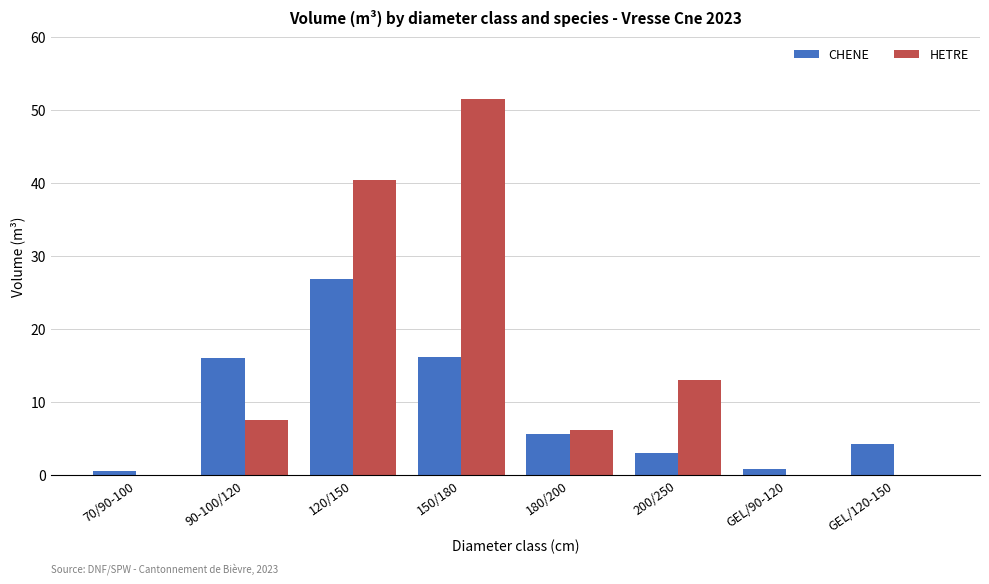

Between 120/150 and GEL/120-150, which series saw the biggest shift?

HETRE